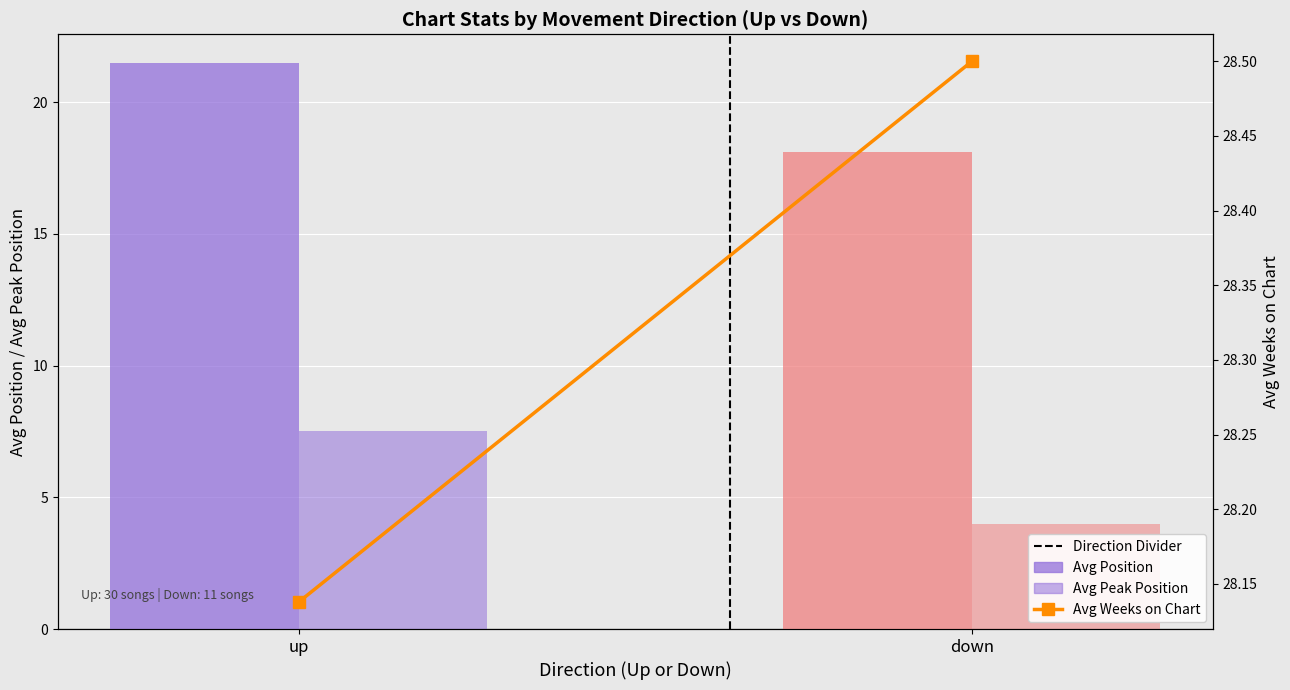

At which category is the sum across all series the highest?

up